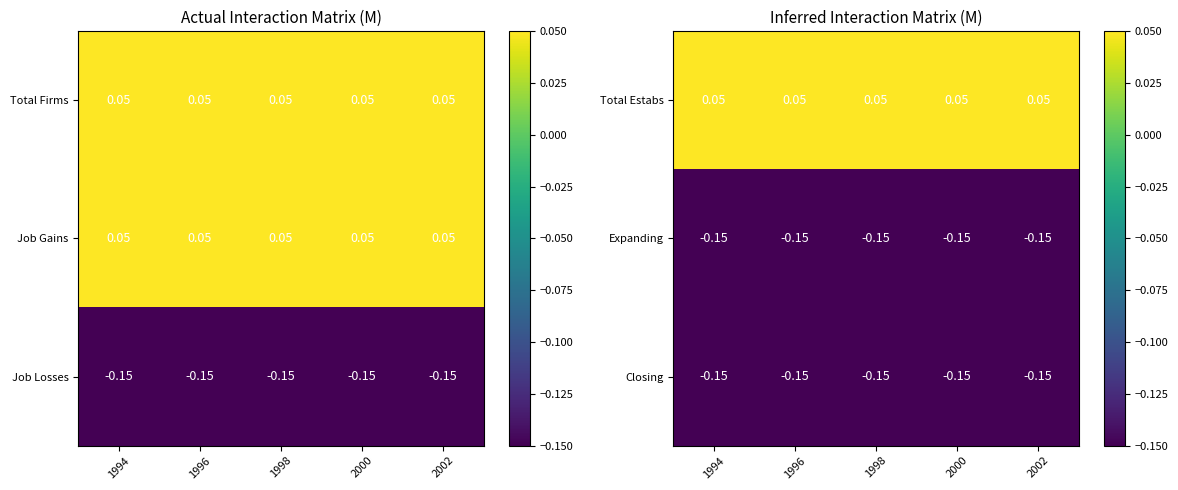

Is the value of Total Estabs at 2002 greater than the value of Closing at 1994?

Yes